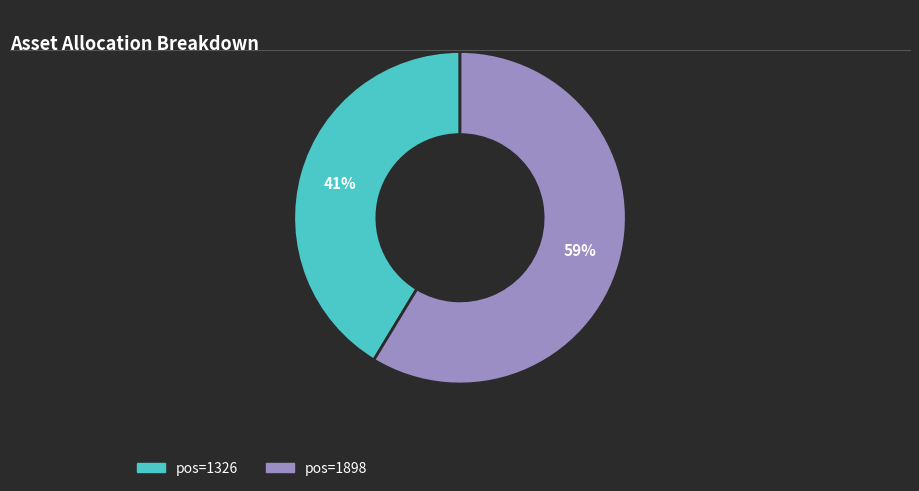

Is there any slice that represents more than half of the pie?

Yes